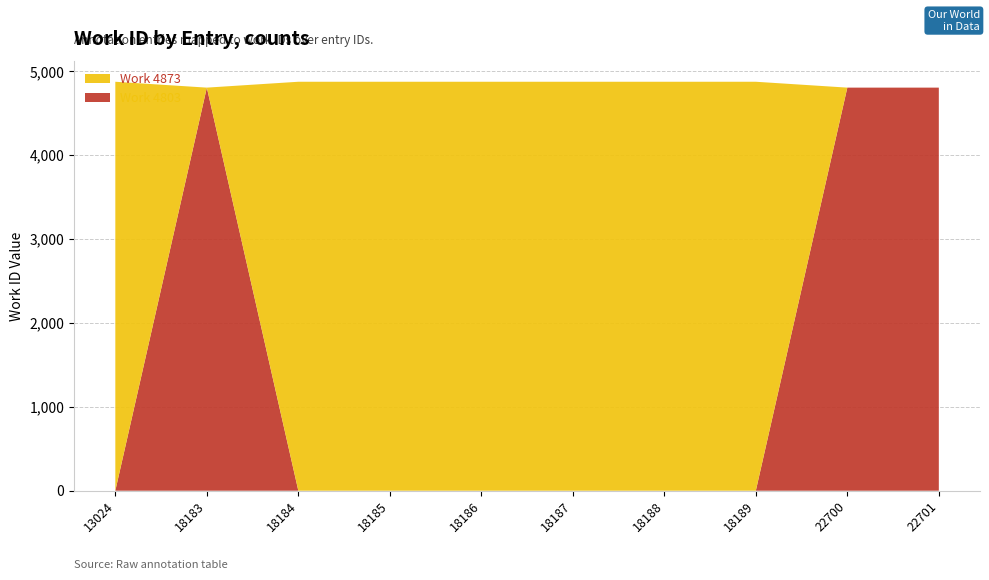

Rank the categories by work_id_4873 value from highest to lowest.

13024, 18184, 18185, 18186, 18187, 18188, 18189, 18183, 22700, 22701